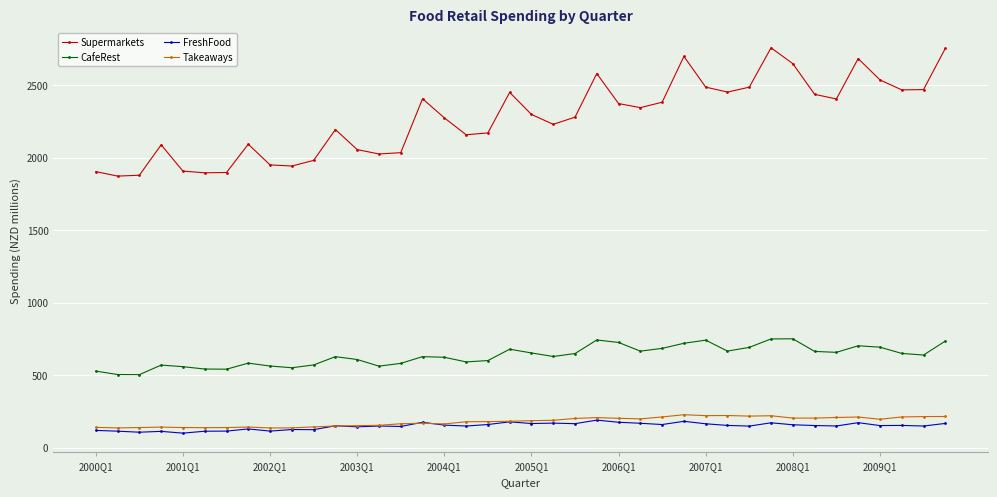

What is the difference between the maximum and second lowest values in the Takeaways series?

91.0